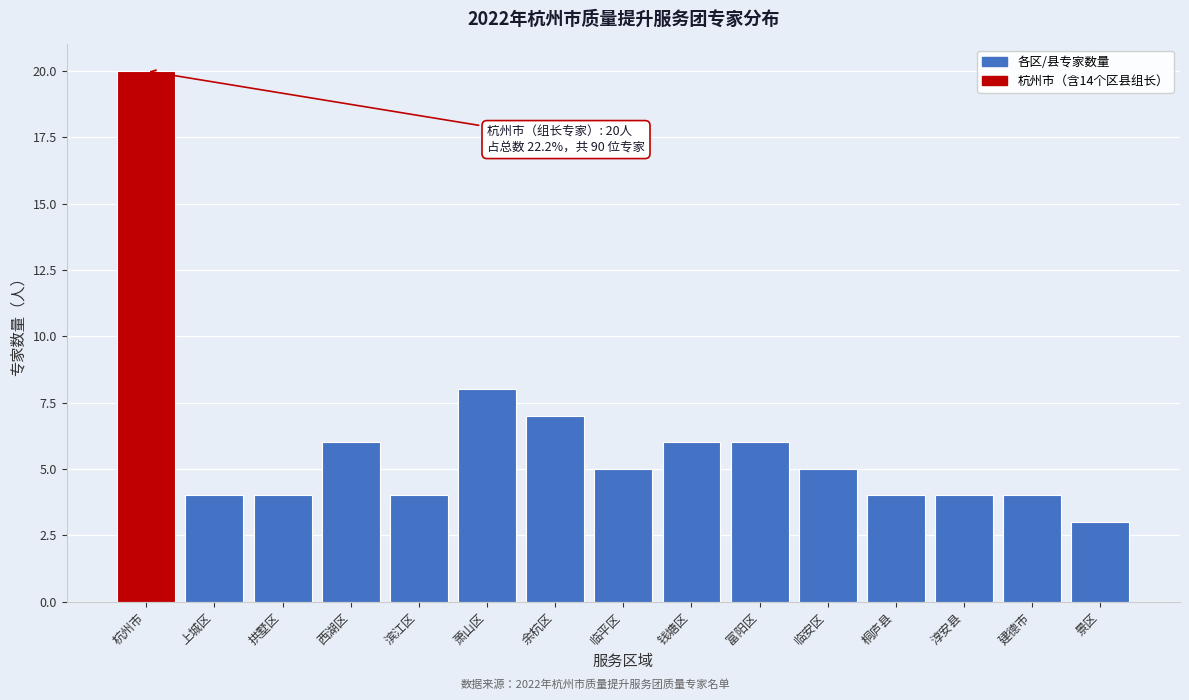

Reading left to right, transcribe all the data shown in this chart.

20	4	4	6	4	8	7	5	6	6	5	4	4	4	3